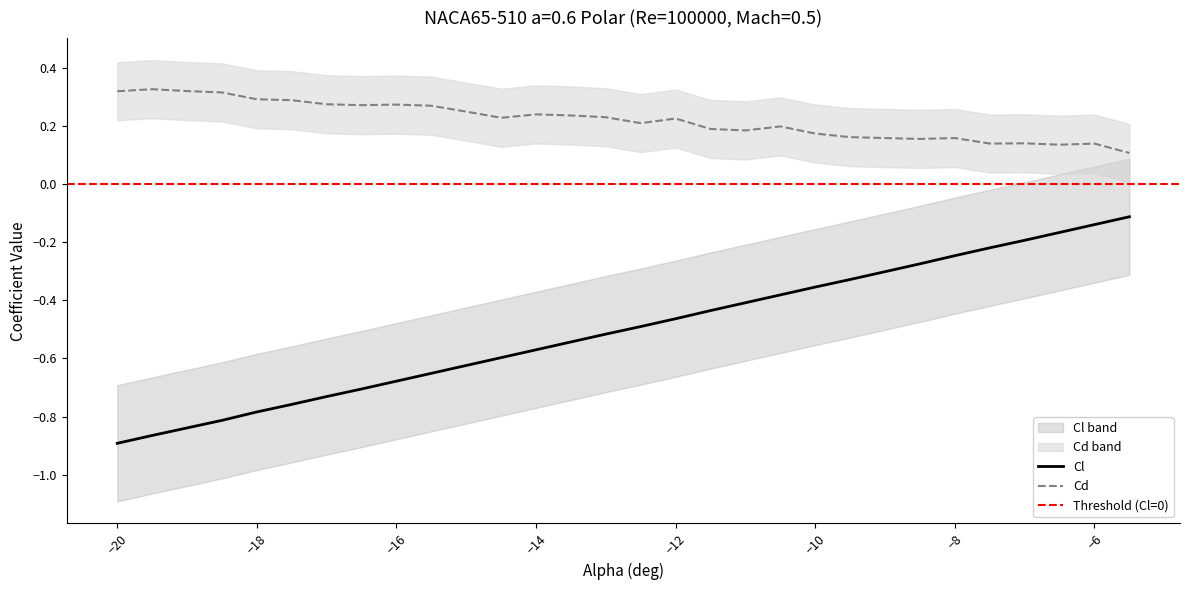

True or false: Cd and Cl cross at least once.

False